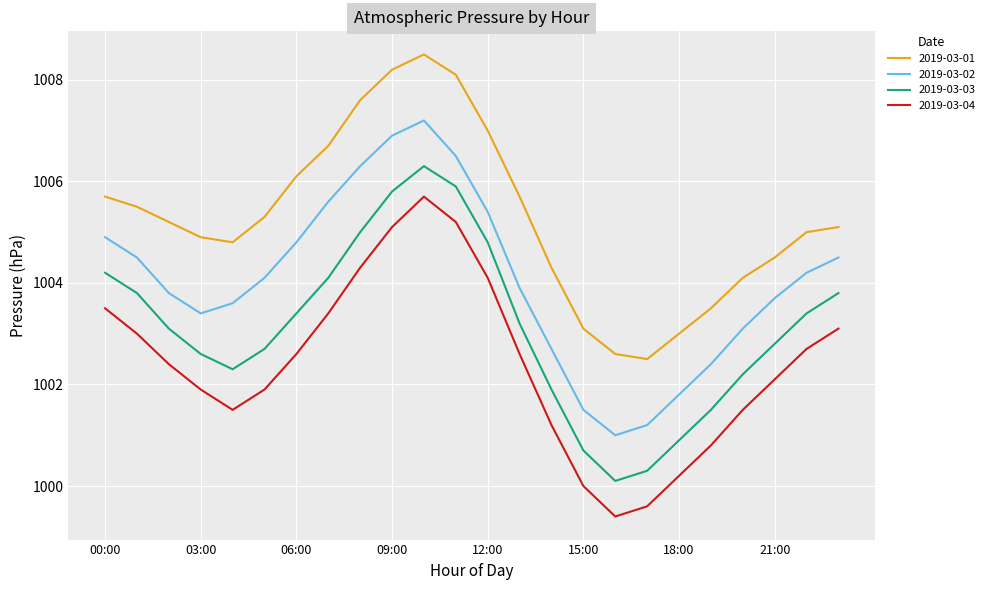

True or false: 2019-03-04 and 2019-03-01 cross at least once.

False